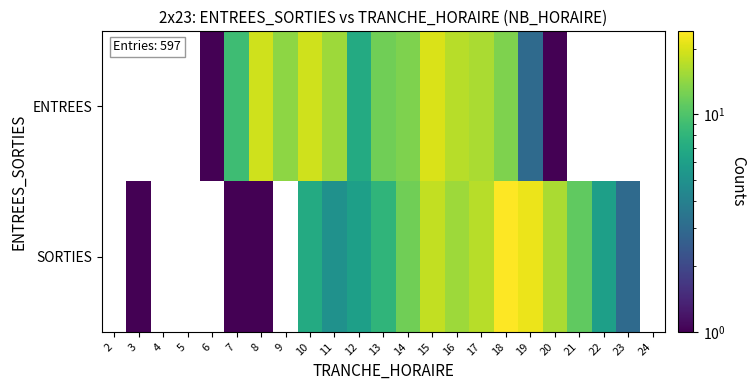

Is it true that SORTIES equals 15.7 at 21?

False